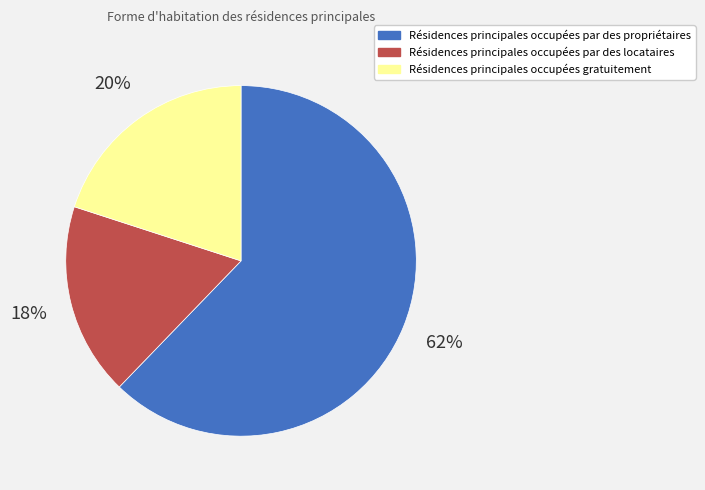

Does any single category account for the majority?

Yes